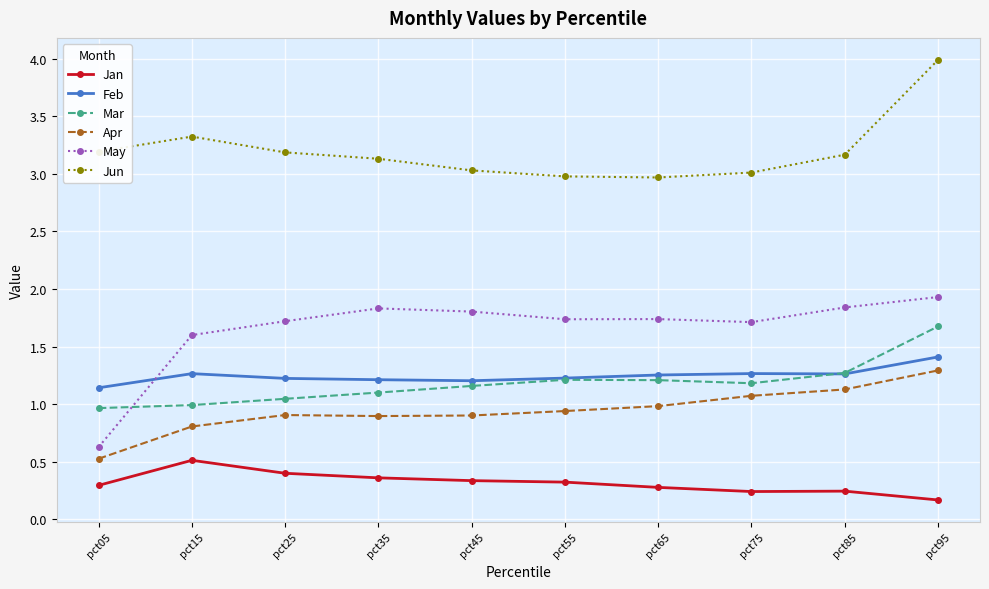

What is the difference between the second highest and minimum values in the Apr series?

0.6